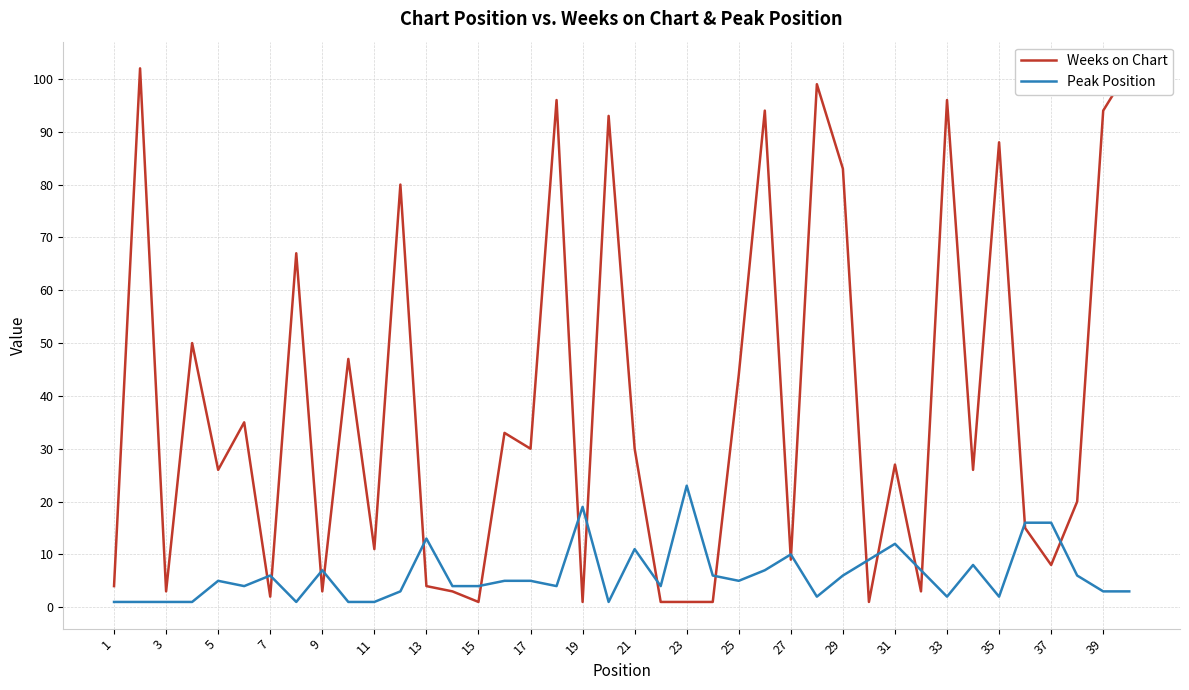

Is the value of Weeks on Chart at 23 greater than the value of Peak Position at 9?

Yes